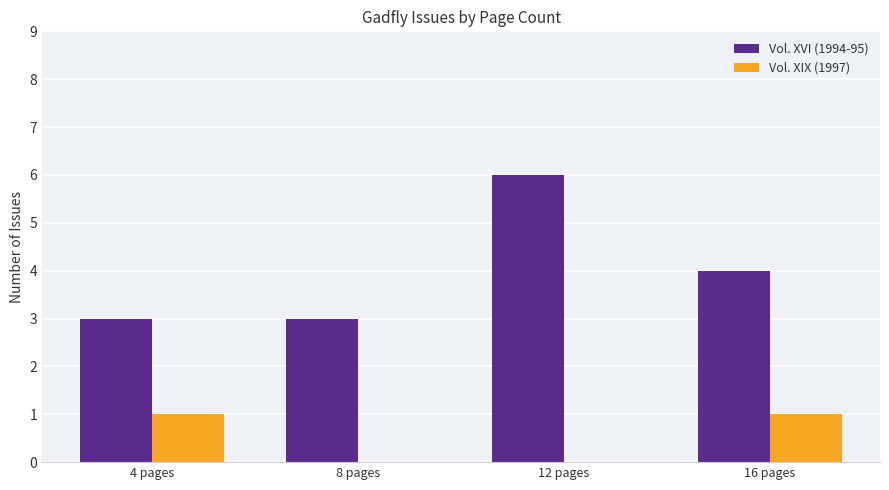

Between 4 pages and 8 pages, which series saw the biggest shift?

Vol. XIX (1997)